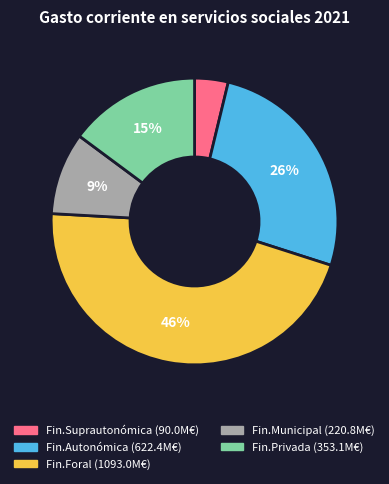

To the nearest percent, what is the difference between the Fin.Autonómica and Fin.Privada slice percentages?

11%